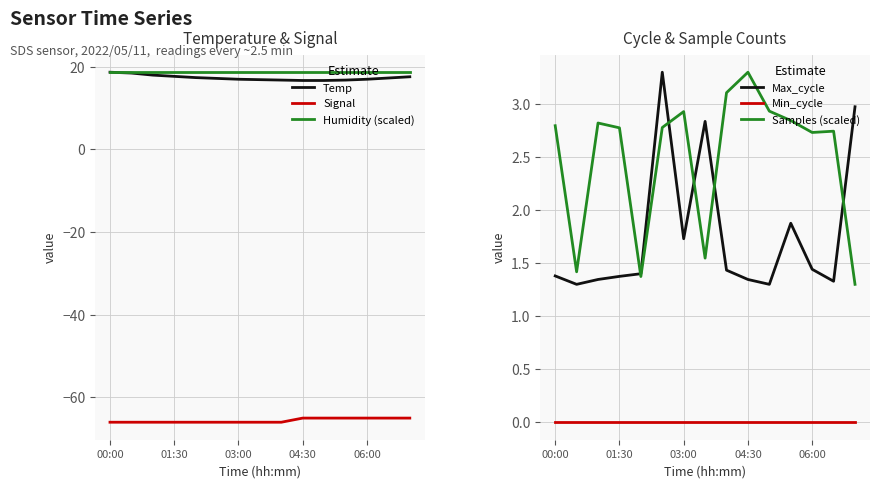

True or false: Samples (scaled) and Max_cycle intersect in this chart.

True